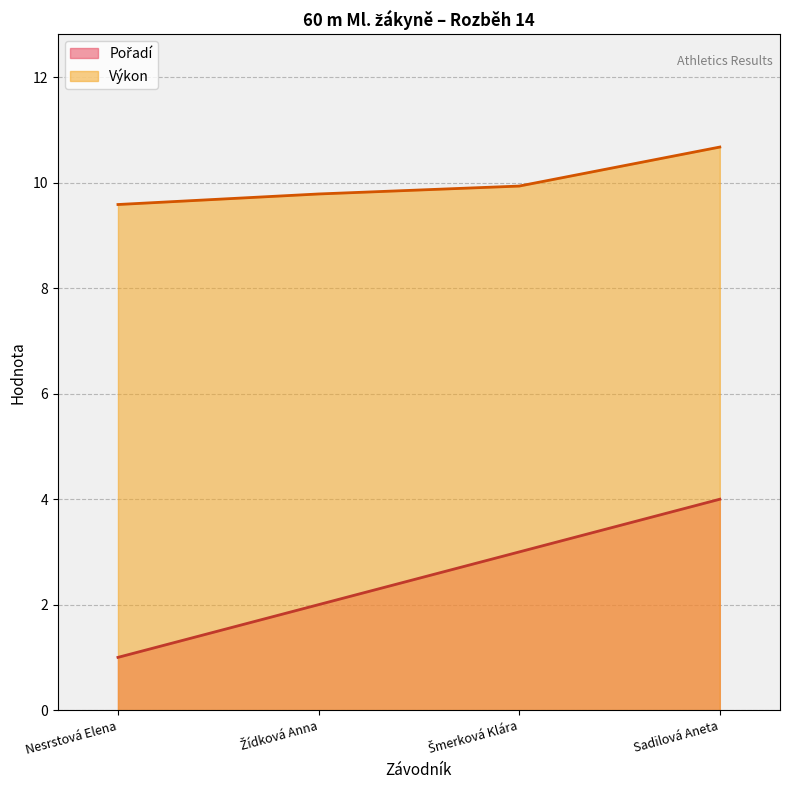

Is the value of Výkon at Sadilová Aneta greater than the value of Pořadí at Sadilová Aneta?

Yes